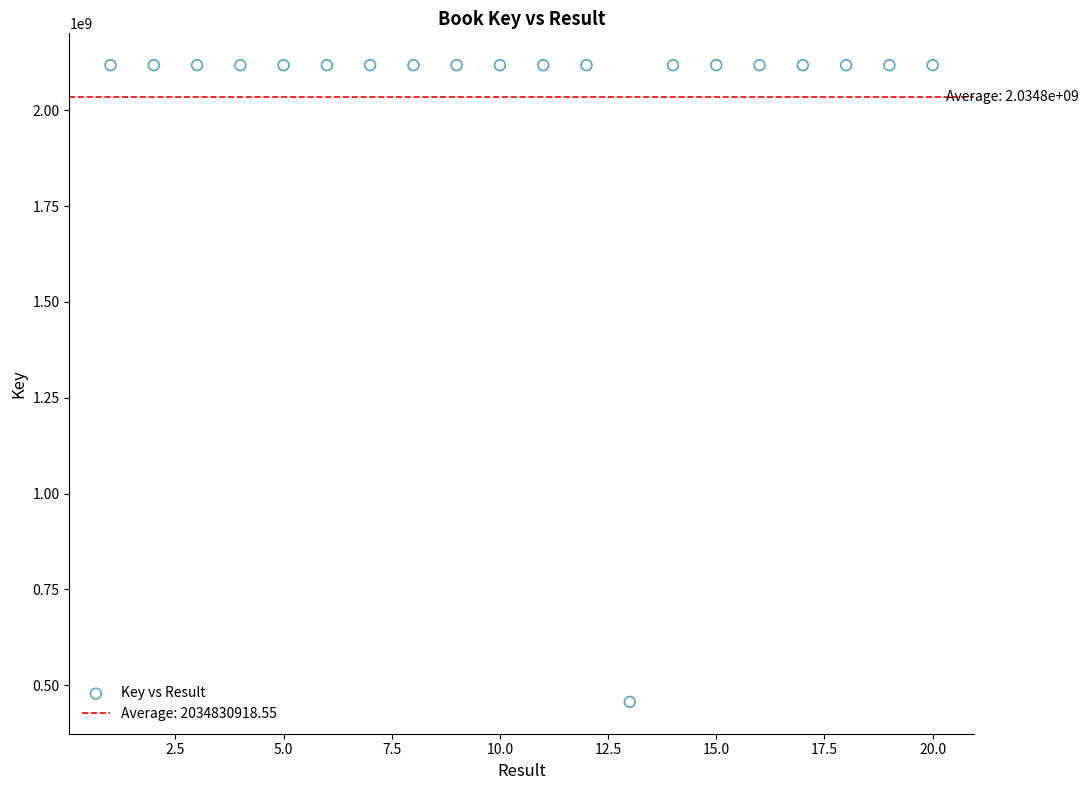

What is the range of Y values (max minus min)?

1661307168